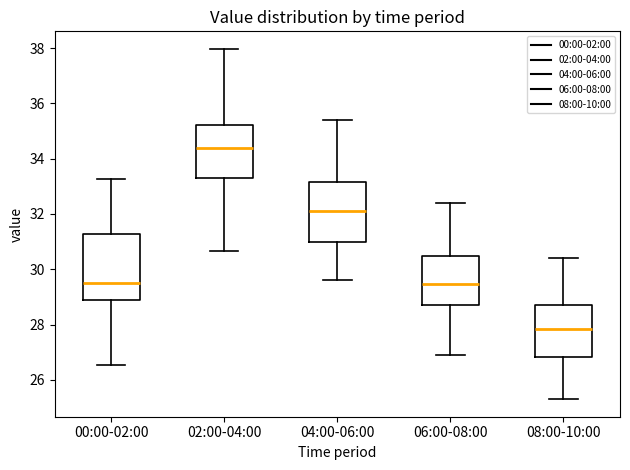

Where does the lower whisker of the box for 06:00-08:00 end on the y-axis? The values are not printed on the chart, so give them approximately, as read against the axis.

27.0